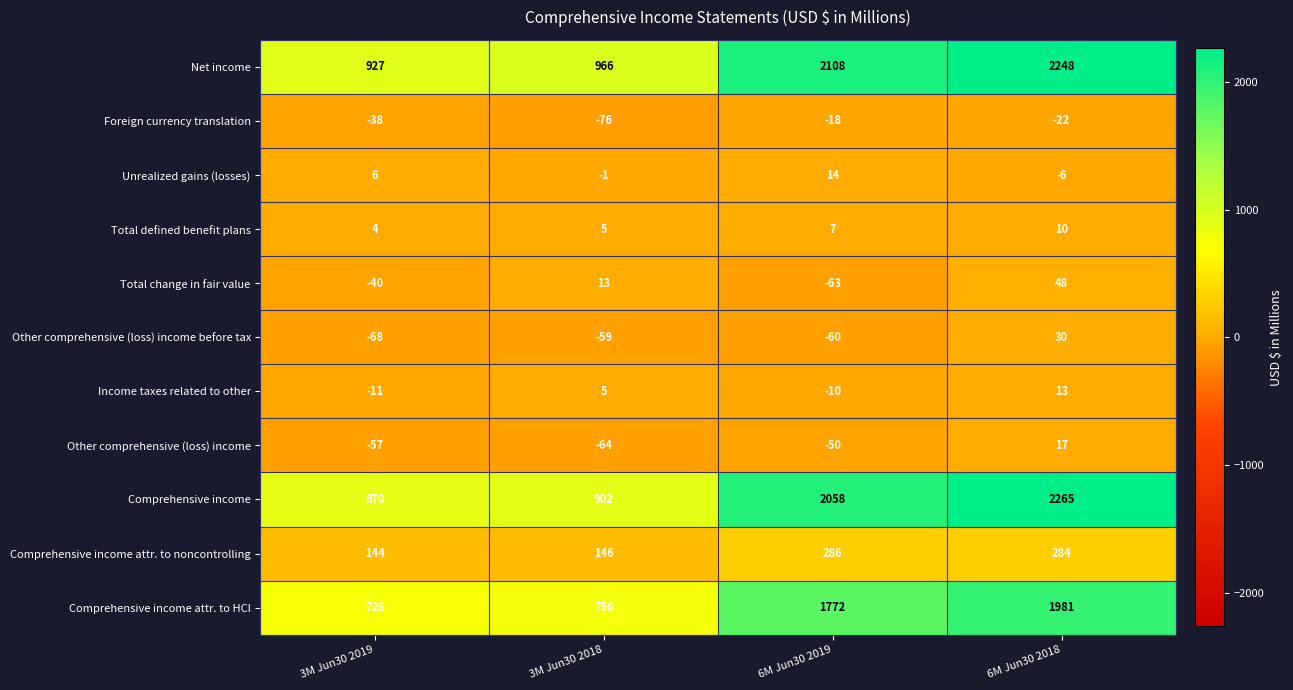

How many data points does each series have?

4